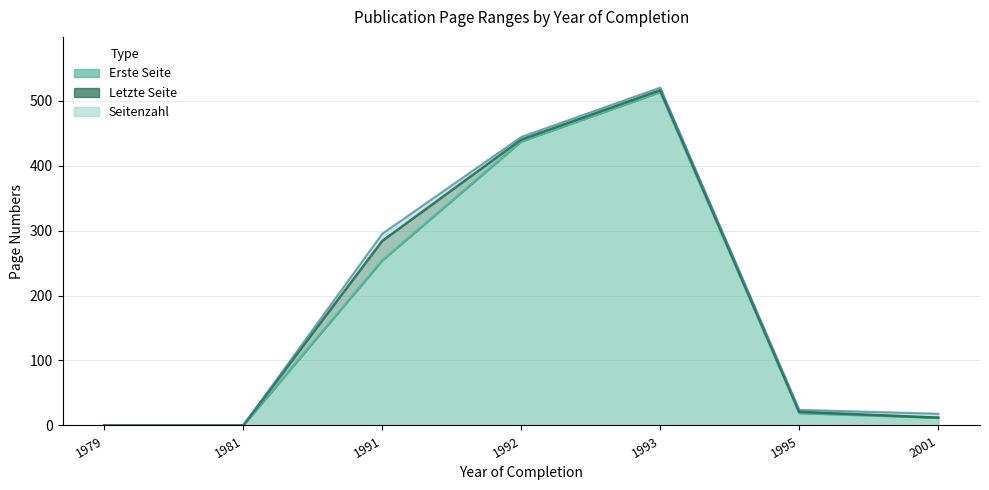

Does the chart display data point markers on the line(s)?

No